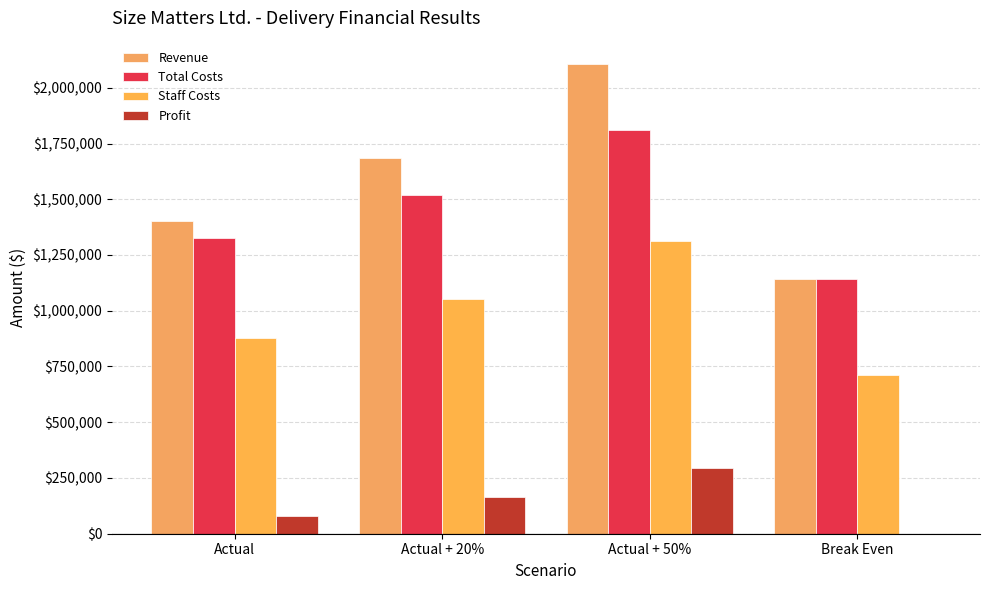

At which label is Staff Costs closest to 1013934?

Actual + 20%